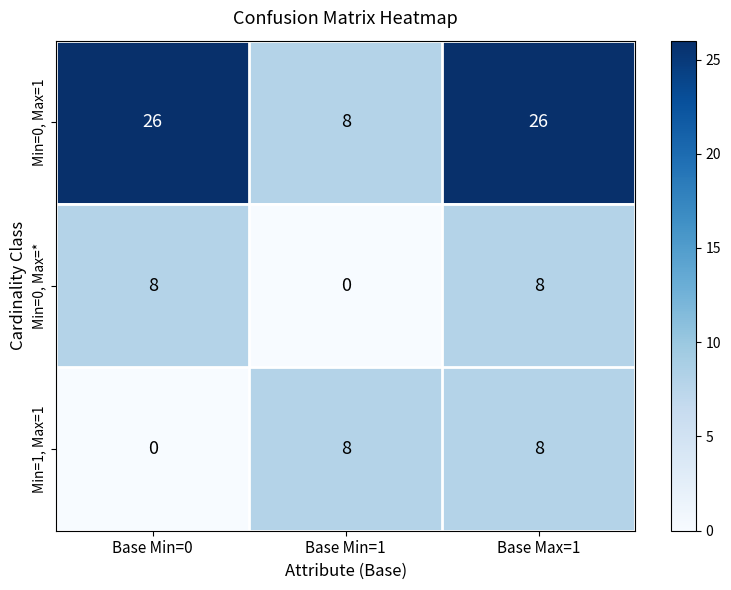

At how many categories does at least one series exceed 7?

3